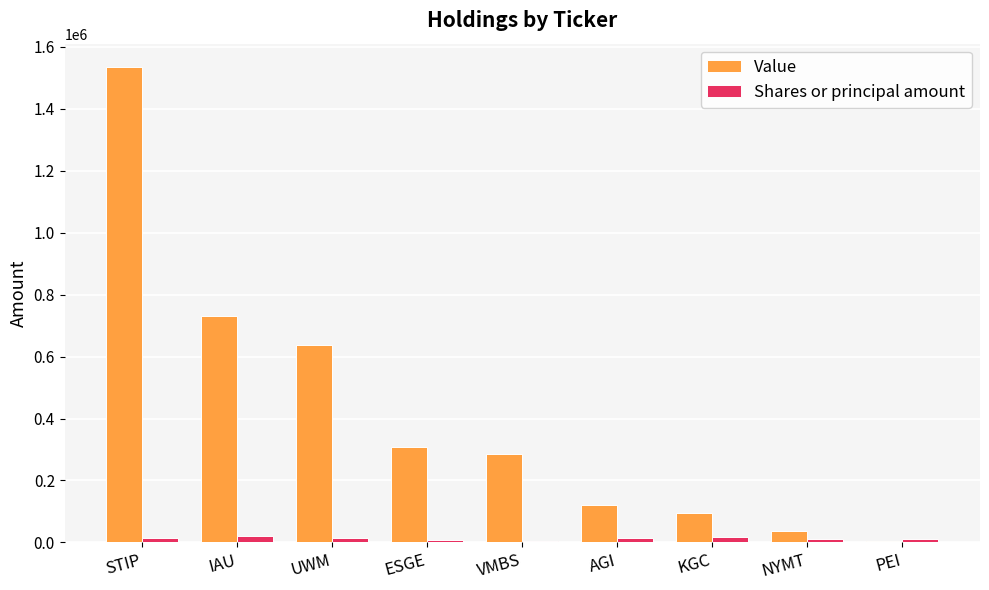

Between STIP and ESGE, which series saw the biggest shift?

Value